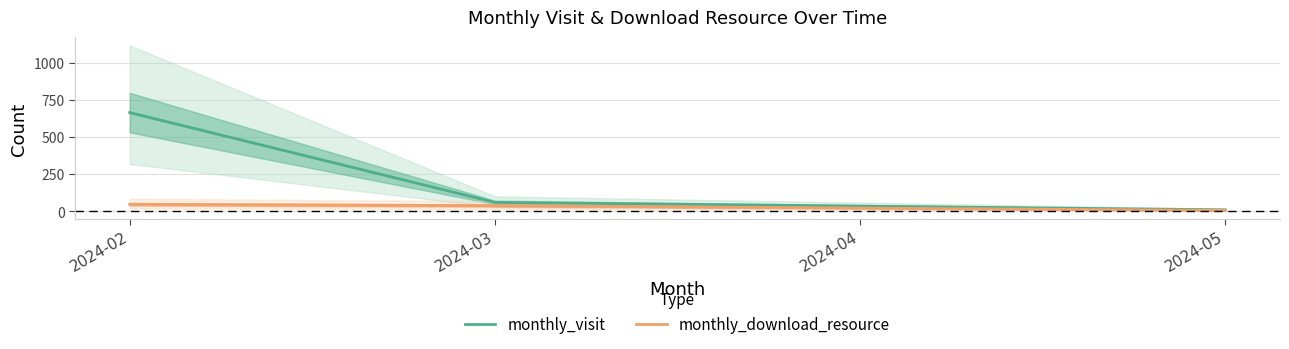

Which has a higher value, 2024-02 or 2024-03?

2024-02